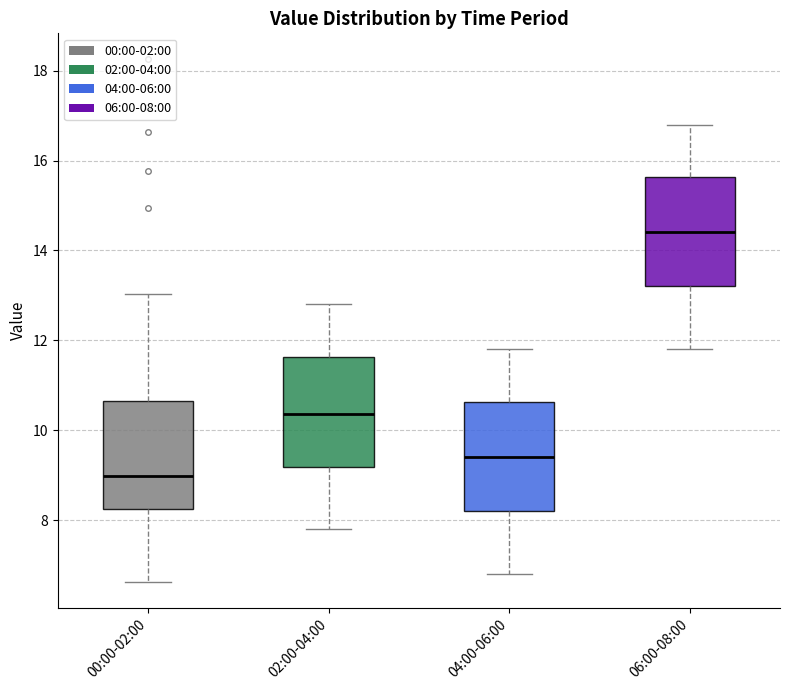

Reading left to right, read every box against the y-axis: the position of its median line, the range the box covers, and the ends of its whiskers. The values are not printed on the chart, so give them approximately, as read against the axis.

00:00-02:00: median 9.0, box 8.2 to 10.6, whiskers 6.6 to 13.0
02:00-04:00: median 10.4, box 9.2 to 11.6, whiskers 7.8 to 12.8
04:00-06:00: median 9.4, box 8.2 to 10.6, whiskers 6.8 to 11.8
06:00-08:00: median 14.4, box 13.2 to 15.6, whiskers 11.8 to 16.8